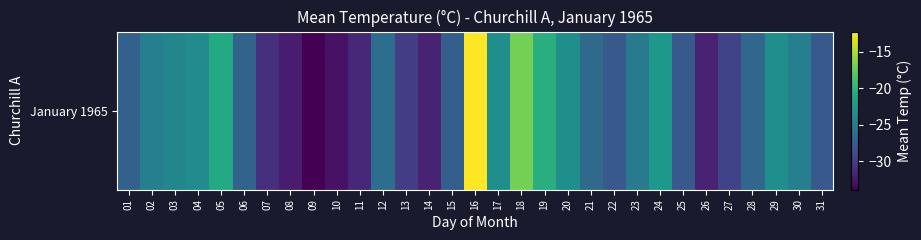

Between 11 and 17, which is larger?

17